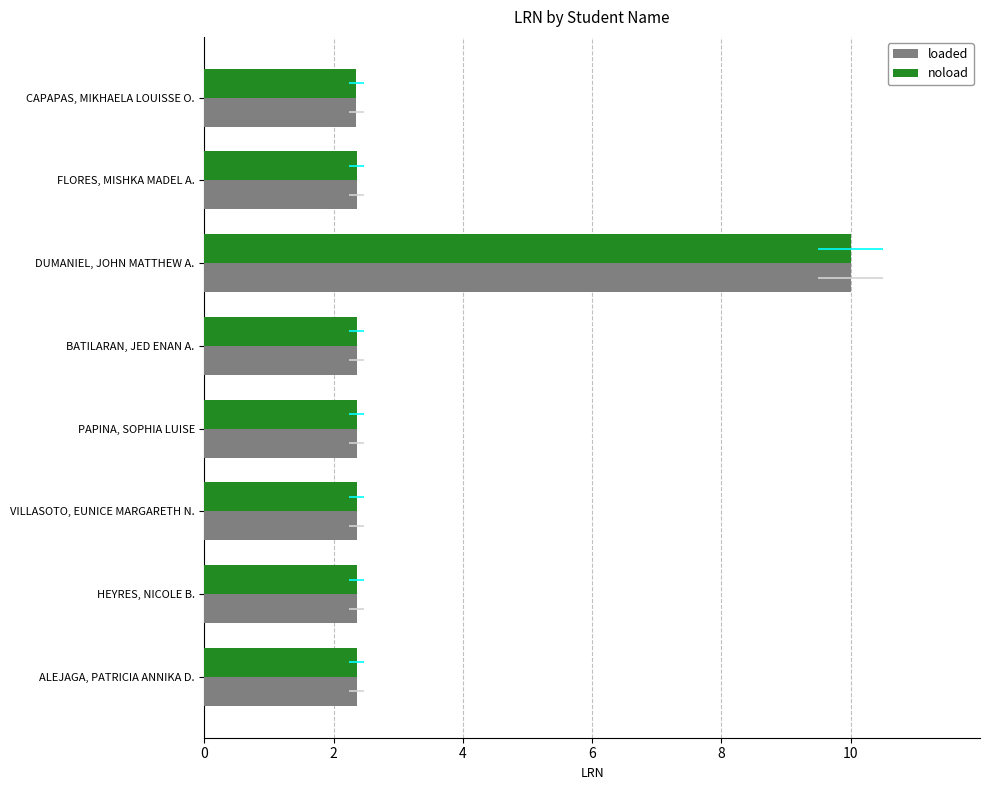

Is it true that loaded equals 3.2 at VILLASOTO, EUNICE MARGARETH N.?

False